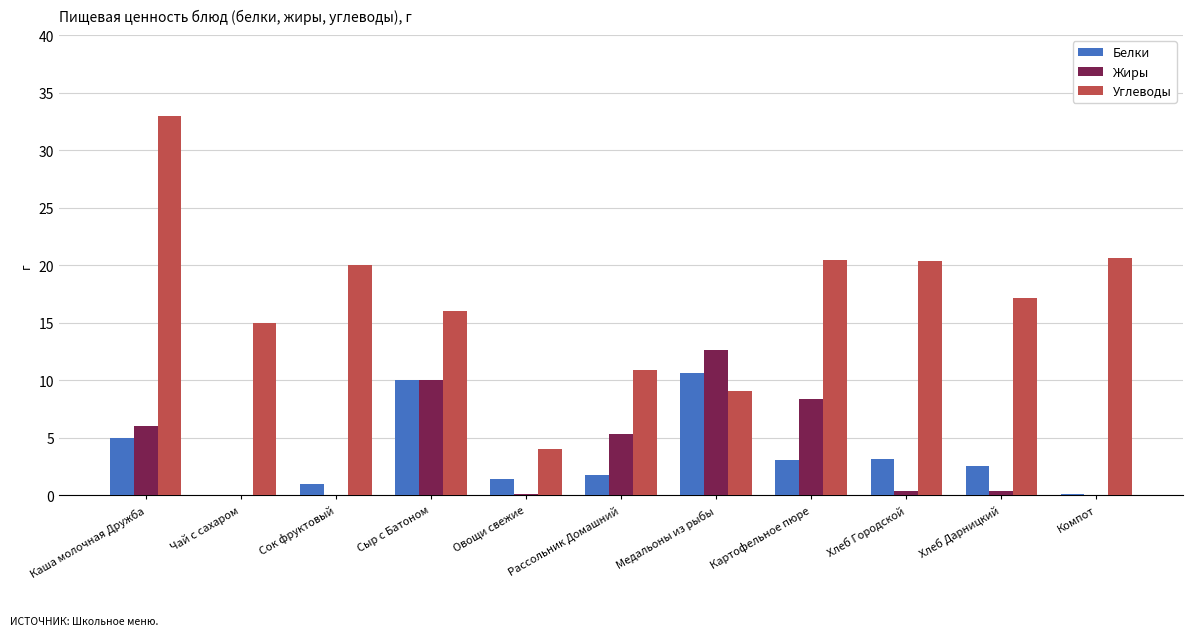

What value does the Жиры series have at Медальоны из рыбы?

12.6